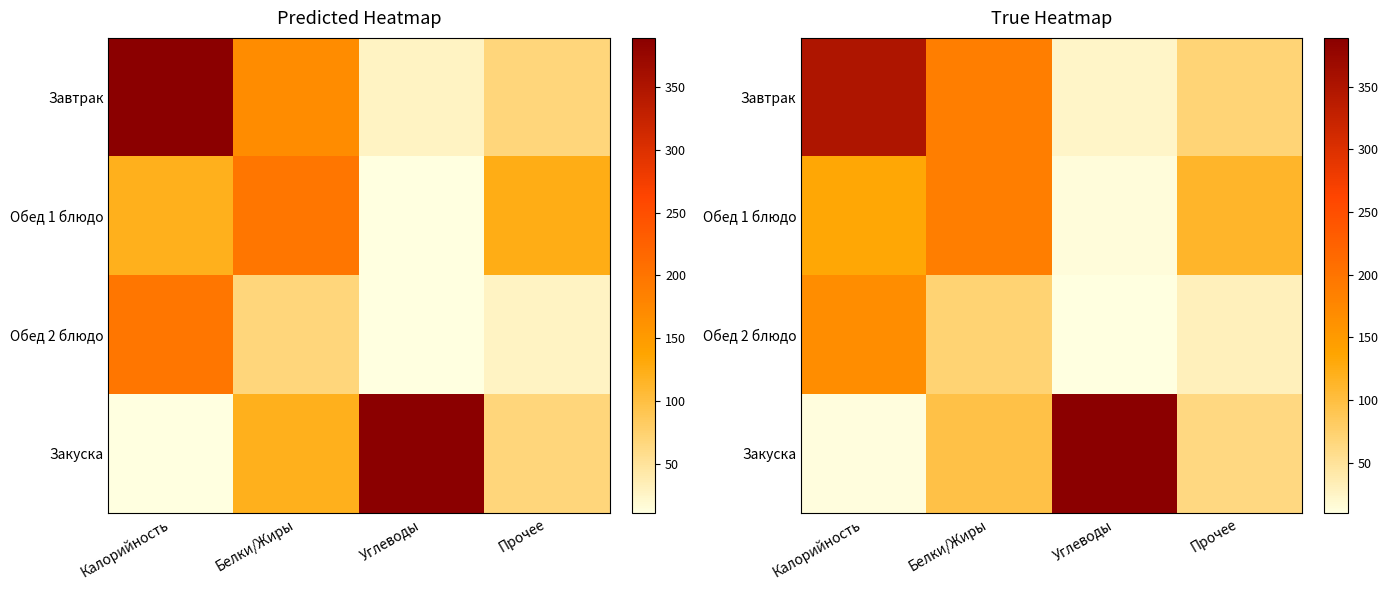

Is the value of Завтрак at Калорийность greater than the value of Обед 1 блюдо at Углеводы?

Yes